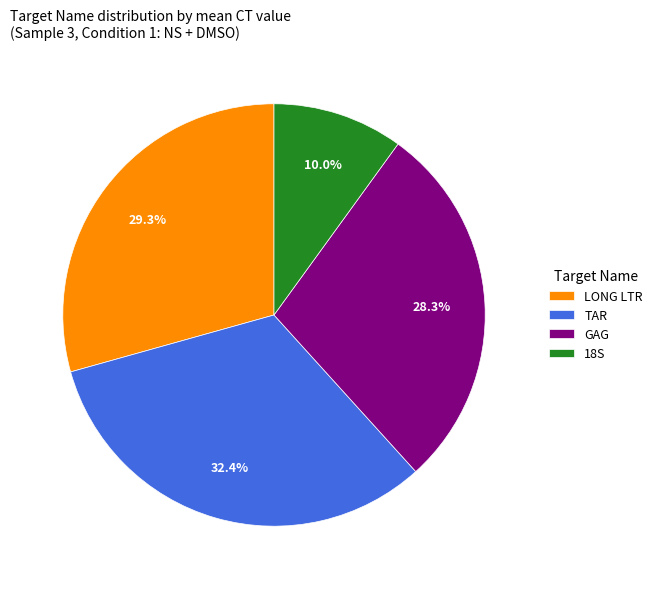

What percentage is the TAR slice, to the nearest percent?

32%